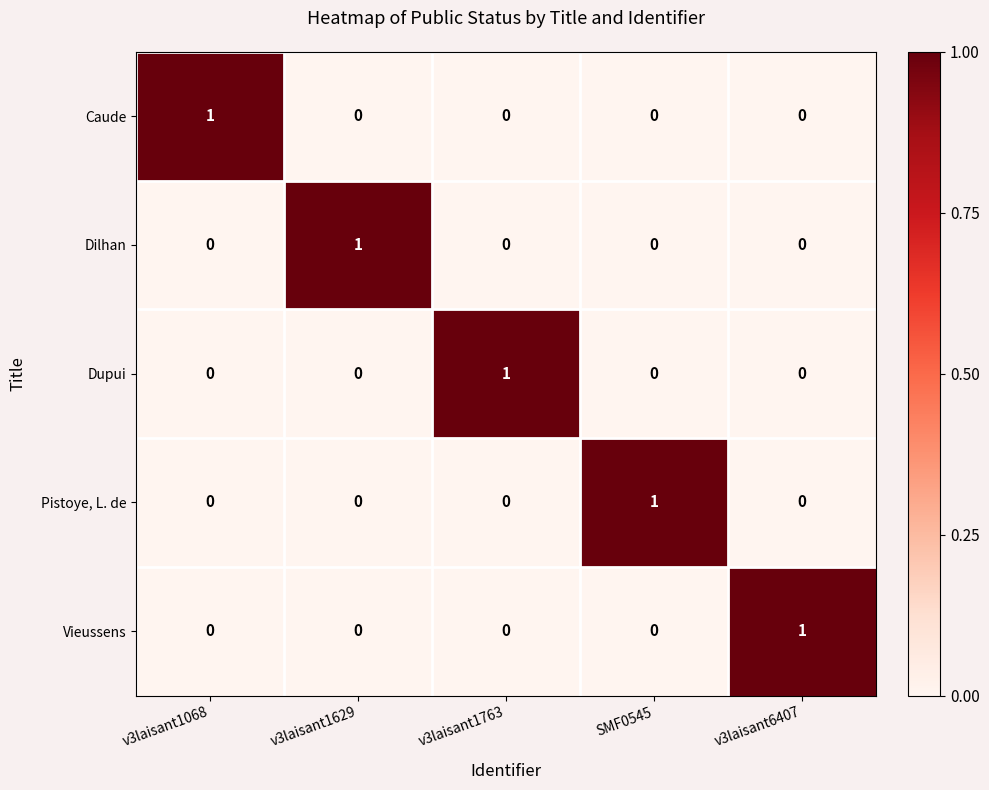

The value of Dupui at v3laisant6407 is -1. True or false?

False